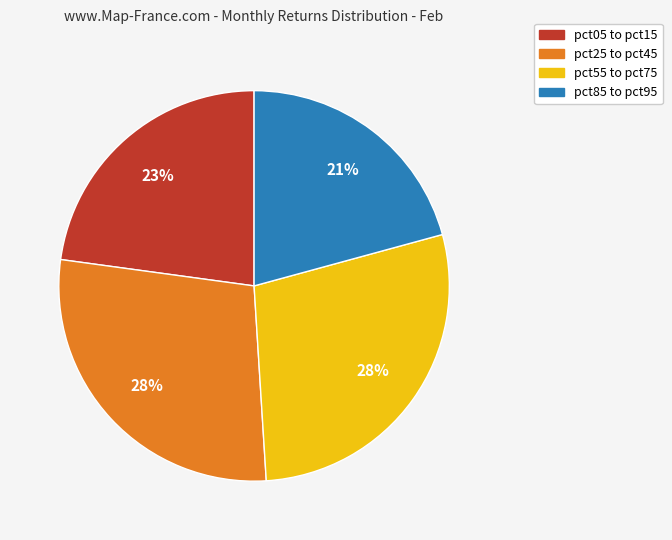

Does any single category account for the majority?

No